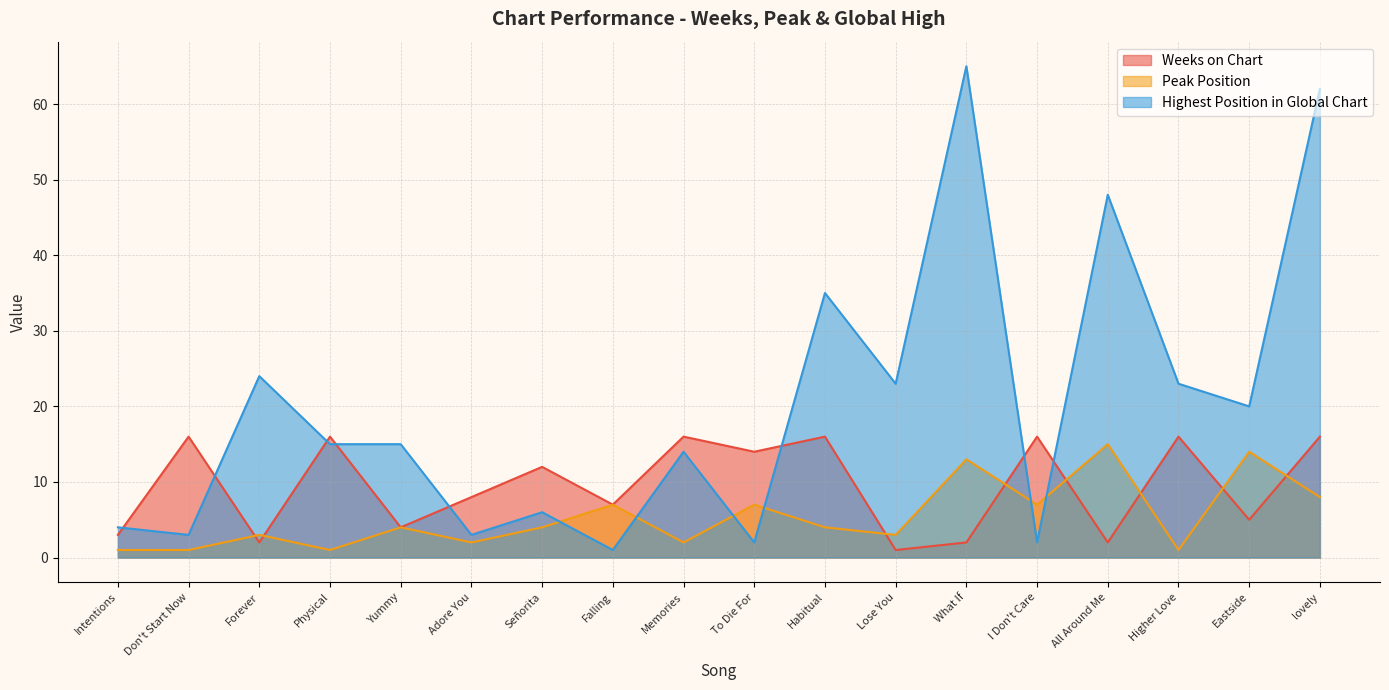

What is the label of the 14th point from the right?

Yummy